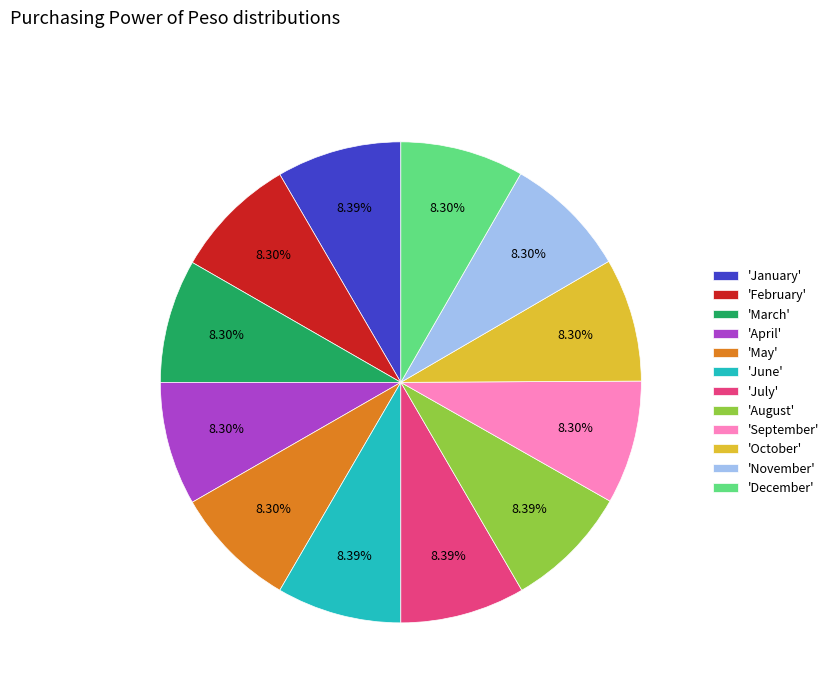

Does any single category account for the majority?

No